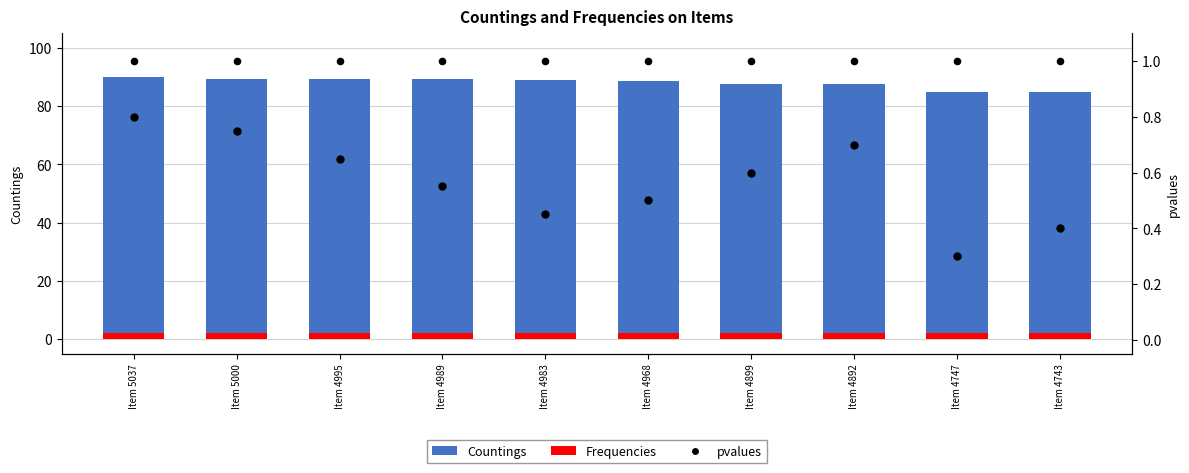

Which series has the largest total across all categories?

Countings